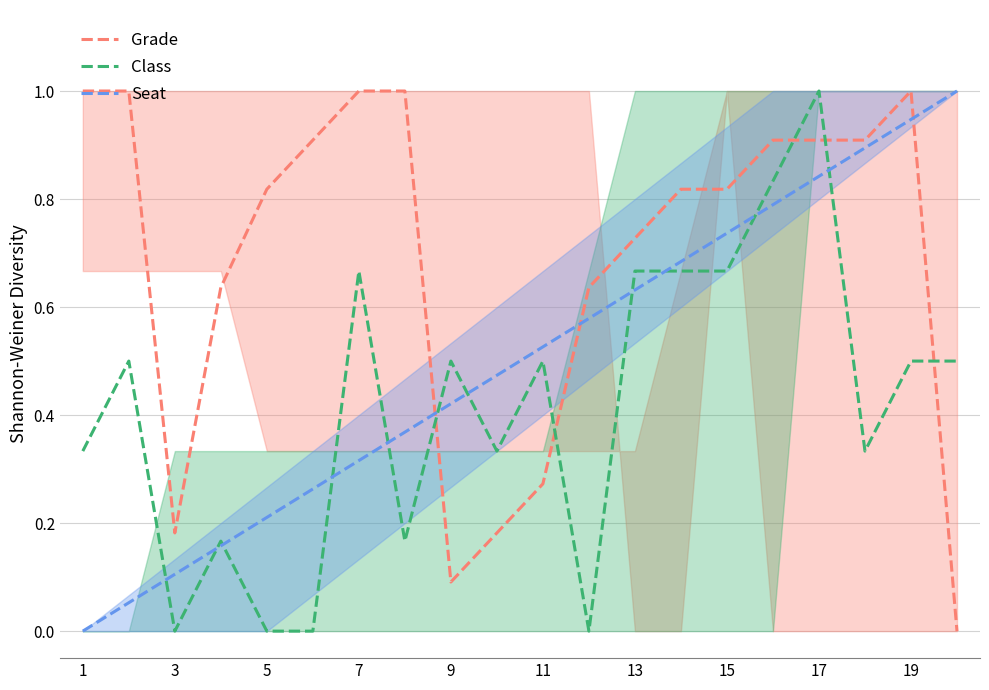

Reading right to left, what are all the values shown in this chart?

Grade: 0.0	1.0	0.9	0.9	0.9	0.8	0.8	0.7	0.6	0.3	0.2	0.1	1.0	1.0	0.9	0.8	0.6	0.2	1.0	1.0
Class: 0.5	0.5	0.3	1.0	0.8	0.7	0.7	0.7	0.0	0.5	0.3	0.5	0.2	0.7	0.0	0.0	0.2	0.0	0.5	0.3
Seat: 1.0	0.9	0.9	0.8	0.8	0.7	0.7	0.6	0.6	0.5	0.5	0.4	0.4	0.3	0.3	0.2	0.2	0.1	0.1	0.0